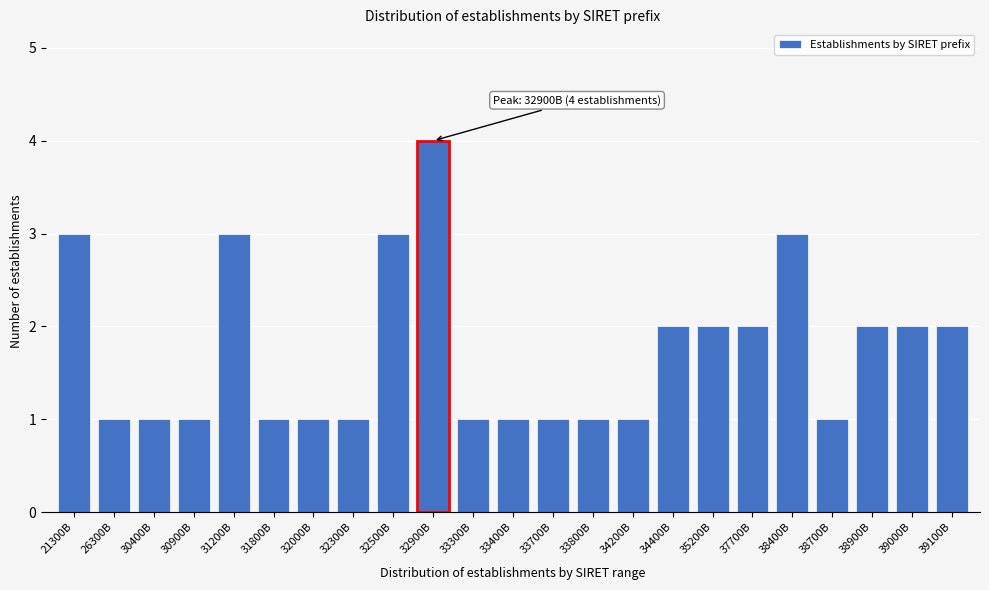

Reading left to right, what are all the values shown in this chart?

3	1	1	1	3	1	1	1	3	4	1	1	1	1	1	2	2	2	3	1	2	2	2